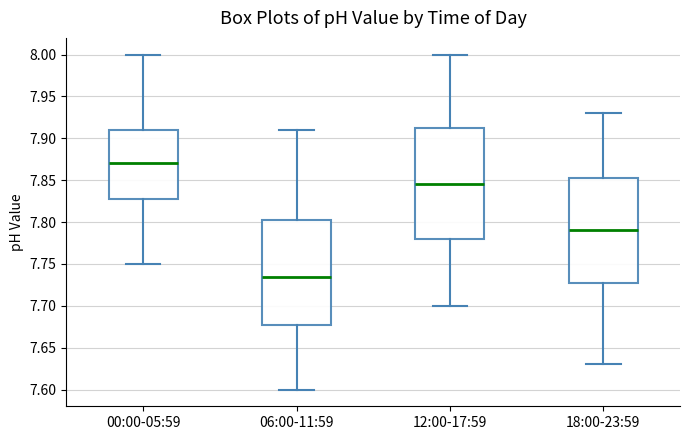

Which box is the tallest, from its lower edge to its upper edge?

12:00-17:59